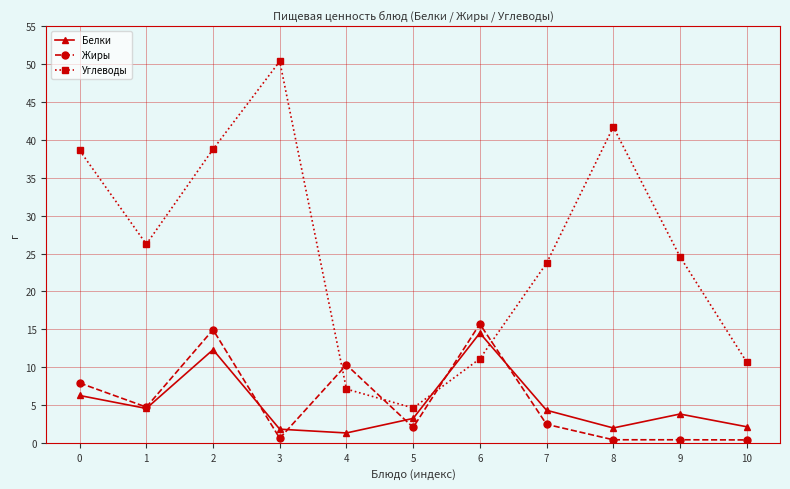

The value of Белки at 4 is 1.3. True or false?

True